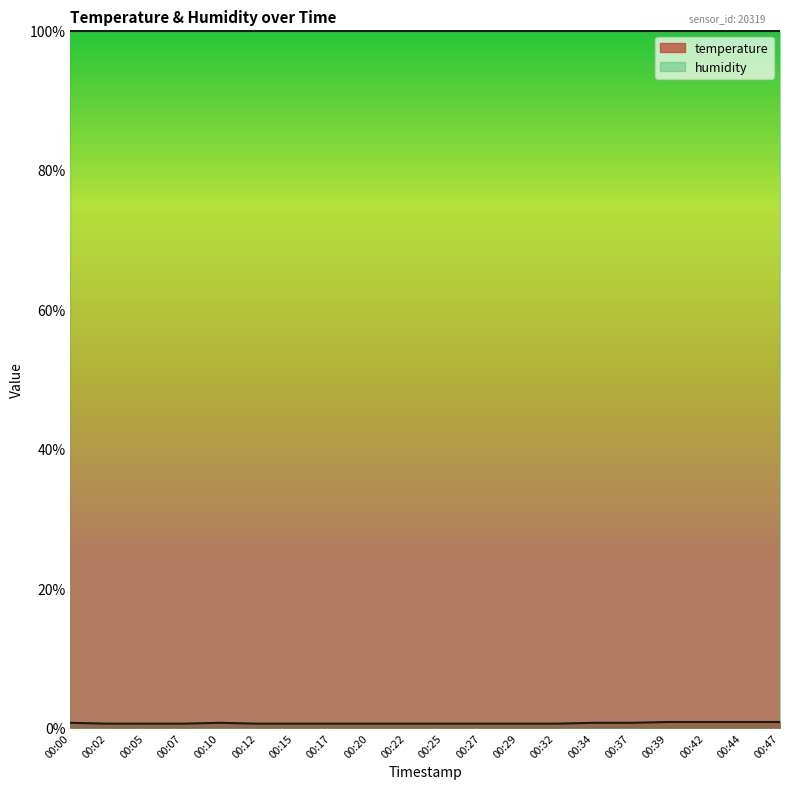

True or false: there are more than 1 points higher than both neighbors.

False